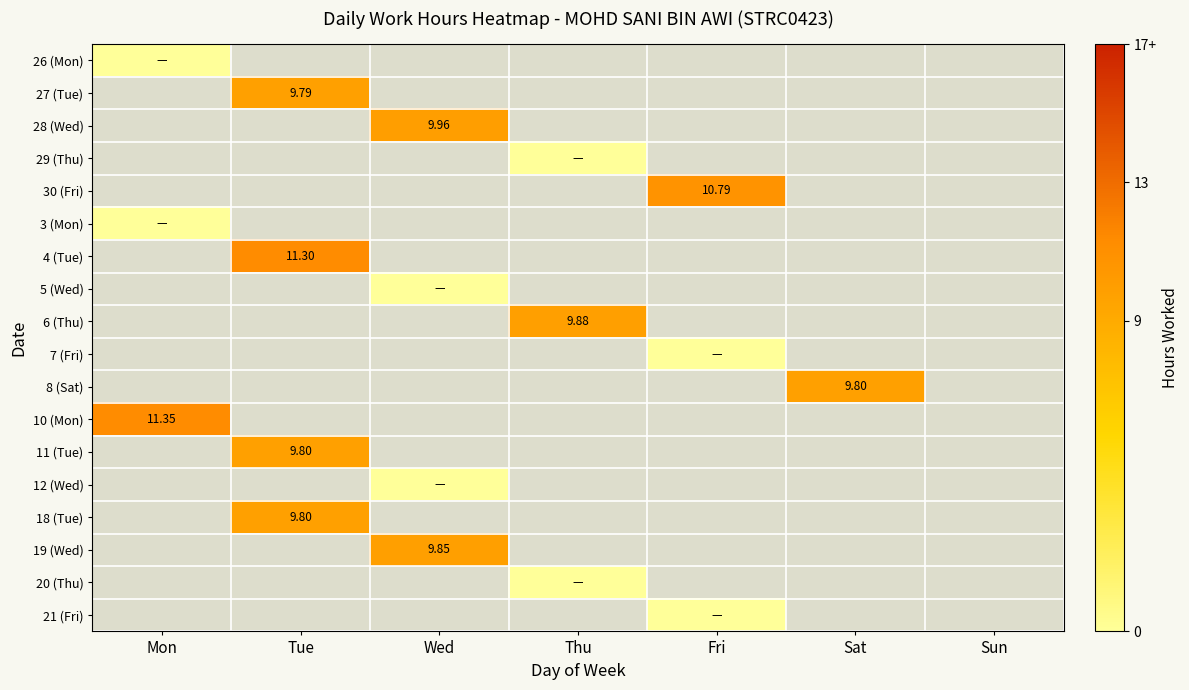

At which category does the chart reach its peak across all series?

Mon